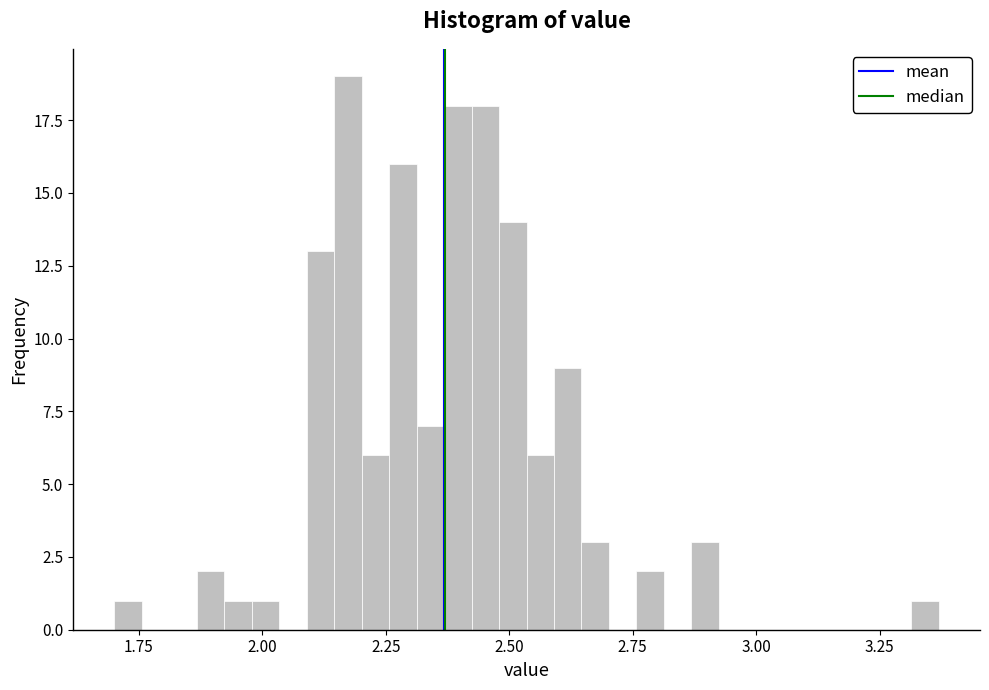

Around what value on the x-axis is the tallest bar? Give the approximate position of its centre, as read against the axis.

2.15